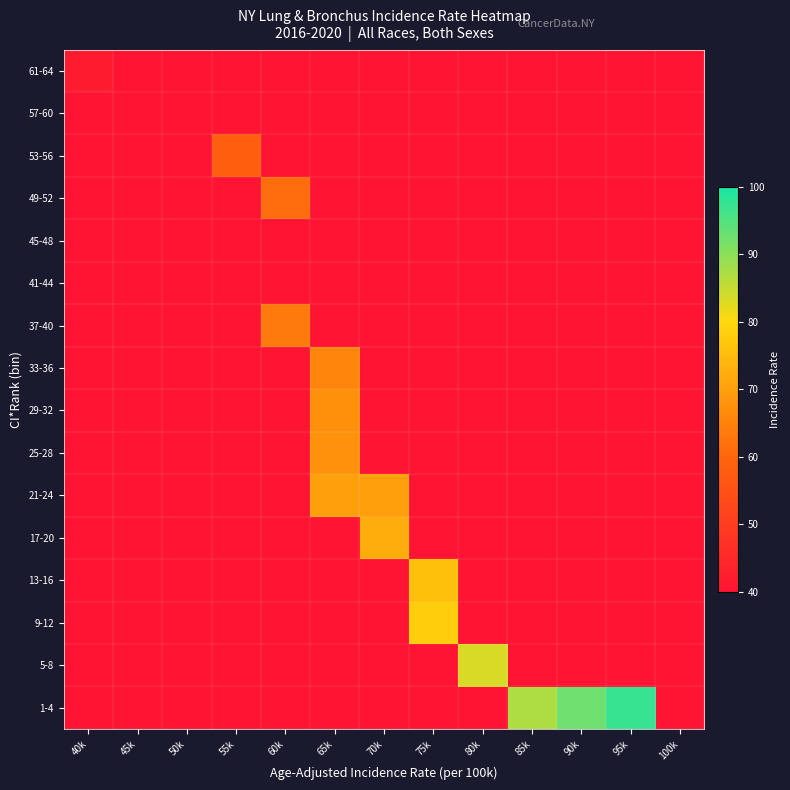

Reading left to right, extract all data points from this chart.

1-4: 40k=0.0	45k=0.0	50k=0.0	55k=0.0	60k=0.0	65k=0.0	70k=0.0	75k=0.0	80k=0.0	85k=87.1	90k=92.7	95k=97.4	100k=0.0
5-8: 40k=0.0	45k=0.0	50k=0.0	55k=0.0	60k=0.0	65k=0.0	70k=0.0	75k=0.0	80k=83.3	85k=0.0	90k=0.0	95k=0.0	100k=0.0
9-12: 40k=0.0	45k=0.0	50k=0.0	55k=0.0	60k=0.0	65k=0.0	70k=0.0	75k=78.0	80k=0.0	85k=0.0	90k=0.0	95k=0.0	100k=0.0
13-16: 40k=0.0	45k=0.0	50k=0.0	55k=0.0	60k=0.0	65k=0.0	70k=0.0	75k=75.7	80k=0.0	85k=0.0	90k=0.0	95k=0.0	100k=0.0
17-20: 40k=0.0	45k=0.0	50k=0.0	55k=0.0	60k=0.0	65k=0.0	70k=72.4	75k=0.0	80k=0.0	85k=0.0	90k=0.0	95k=0.0	100k=0.0
21-24: 40k=0.0	45k=0.0	50k=0.0	55k=0.0	60k=0.0	65k=69.9	70k=70.0	75k=0.0	80k=0.0	85k=0.0	90k=0.0	95k=0.0	100k=0.0
25-28: 40k=0.0	45k=0.0	50k=0.0	55k=0.0	60k=0.0	65k=67.6	70k=0.0	75k=0.0	80k=0.0	85k=0.0	90k=0.0	95k=0.0	100k=0.0
29-32: 40k=0.0	45k=0.0	50k=0.0	55k=0.0	60k=0.0	65k=67.5	70k=0.0	75k=0.0	80k=0.0	85k=0.0	90k=0.0	95k=0.0	100k=0.0
33-36: 40k=0.0	45k=0.0	50k=0.0	55k=0.0	60k=0.0	65k=65.5	70k=0.0	75k=0.0	80k=0.0	85k=0.0	90k=0.0	95k=0.0	100k=0.0
37-40: 40k=0.0	45k=0.0	50k=0.0	55k=0.0	60k=63.6	65k=0.0	70k=0.0	75k=0.0	80k=0.0	85k=0.0	90k=0.0	95k=0.0	100k=0.0
41-44: 40k=0.0	45k=0.0	50k=0.0	55k=0.0	60k=0.0	65k=0.0	70k=0.0	75k=0.0	80k=0.0	85k=0.0	90k=0.0	95k=0.0	100k=0.0
45-48: 40k=0.0	45k=0.0	50k=0.0	55k=0.0	60k=0.0	65k=0.0	70k=0.0	75k=0.0	80k=0.0	85k=0.0	90k=0.0	95k=0.0	100k=0.0
49-52: 40k=0.0	45k=0.0	50k=0.0	55k=0.0	60k=61.2	65k=0.0	70k=0.0	75k=0.0	80k=0.0	85k=0.0	90k=0.0	95k=0.0	100k=0.0
53-56: 40k=0.0	45k=0.0	50k=0.0	55k=58.5	60k=0.0	65k=0.0	70k=0.0	75k=0.0	80k=0.0	85k=0.0	90k=0.0	95k=0.0	100k=0.0
57-60: 40k=0.0	45k=0.0	50k=0.0	55k=0.0	60k=0.0	65k=0.0	70k=0.0	75k=0.0	80k=0.0	85k=0.0	90k=0.0	95k=0.0	100k=0.0
61-64: 40k=42.0	45k=0.0	50k=0.0	55k=0.0	60k=0.0	65k=0.0	70k=0.0	75k=0.0	80k=0.0	85k=0.0	90k=0.0	95k=0.0	100k=0.0